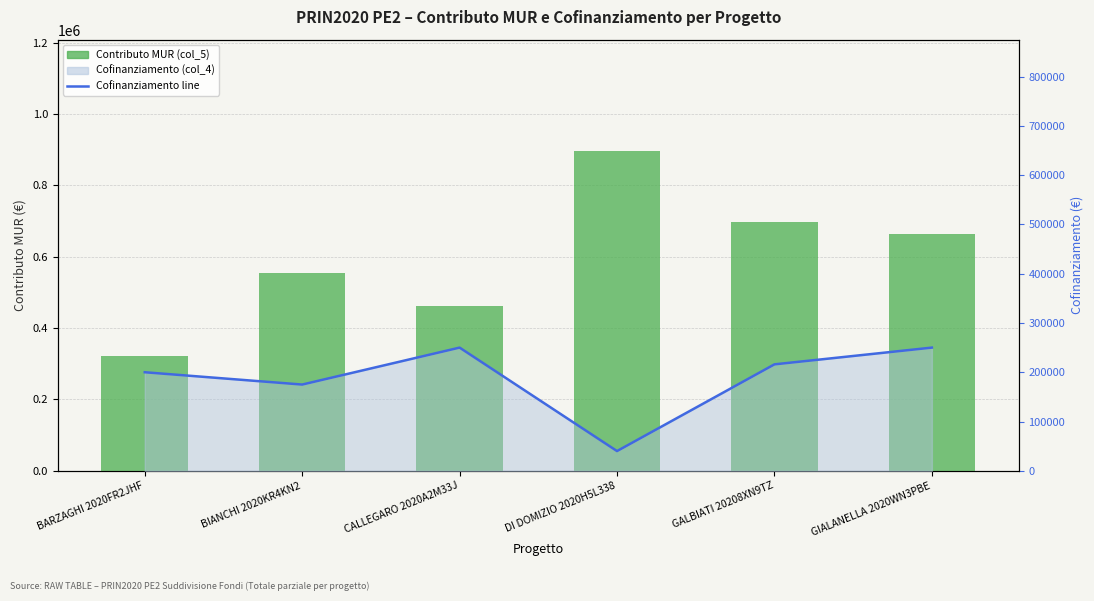

Is it true that Cofinanziamento line equals 350988 at BARZAGHI 2020FR2JHF?

False